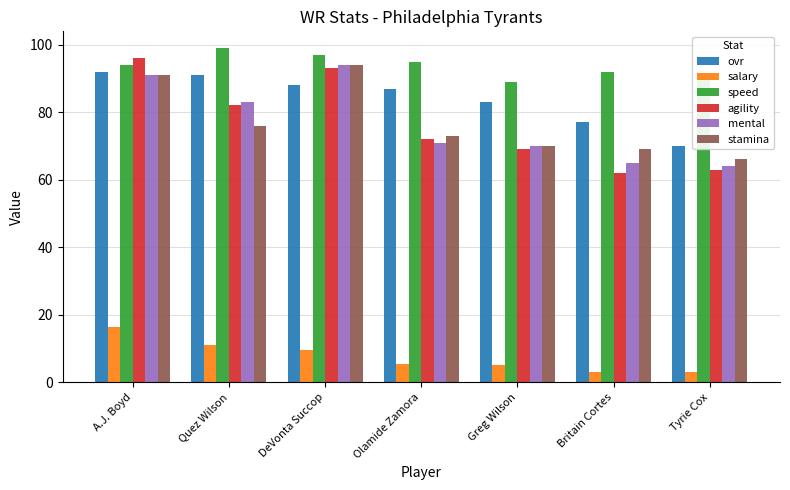

The stamina series shows 107.6 at Quez Wilson. True or false?

False